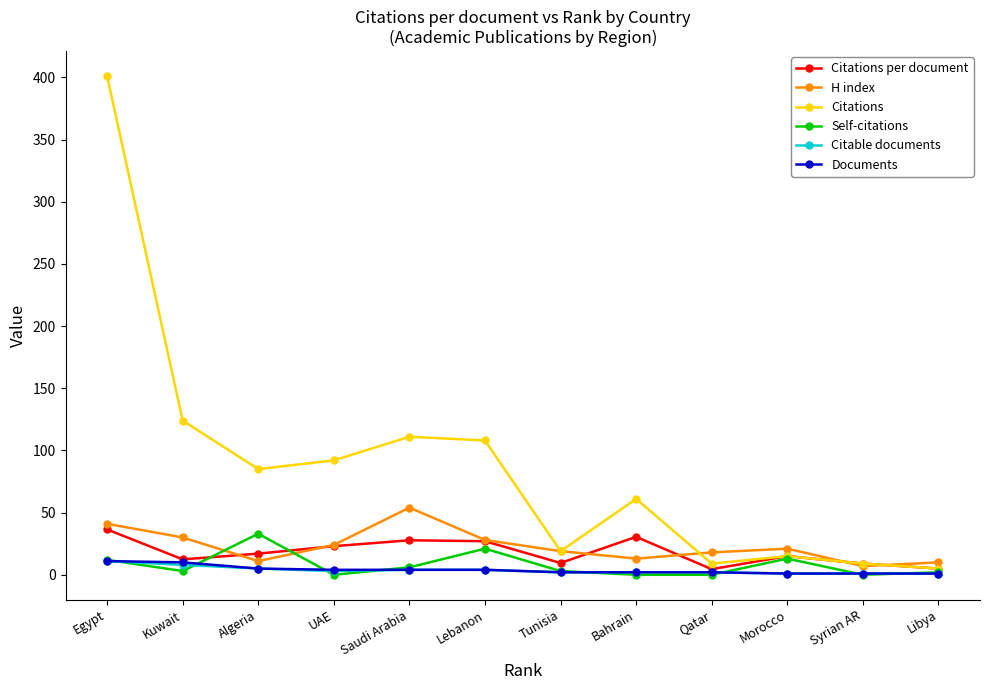

Read the Documents value at Egypt.

11.0